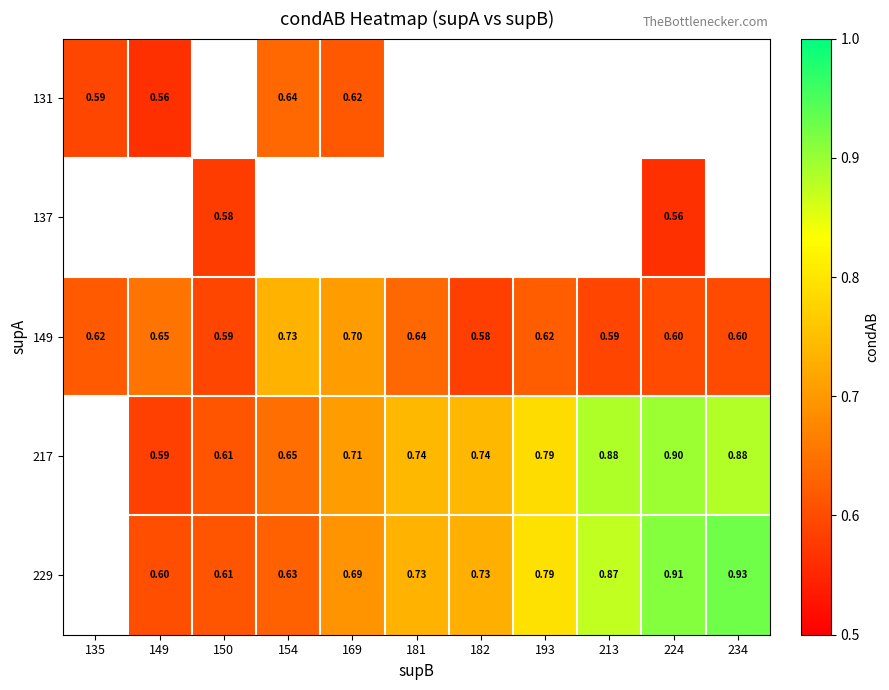

How many distinct data groups are displayed?

5